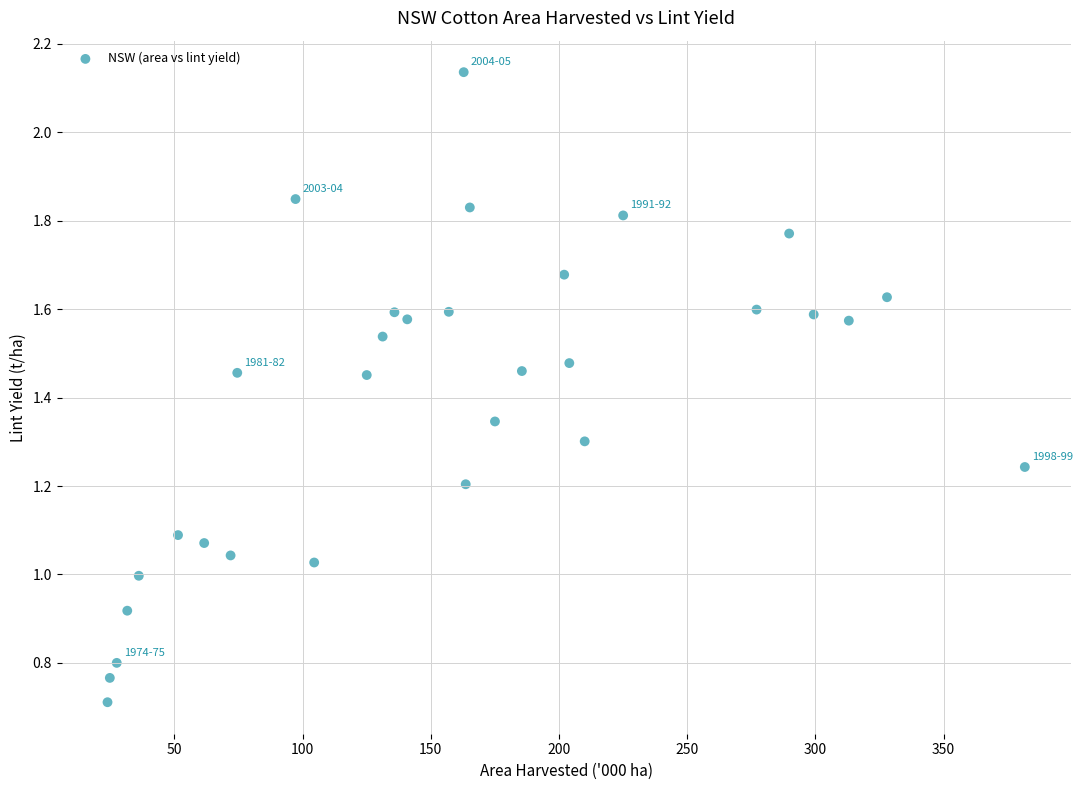

What is the range of X values (max minus min)?

357.8